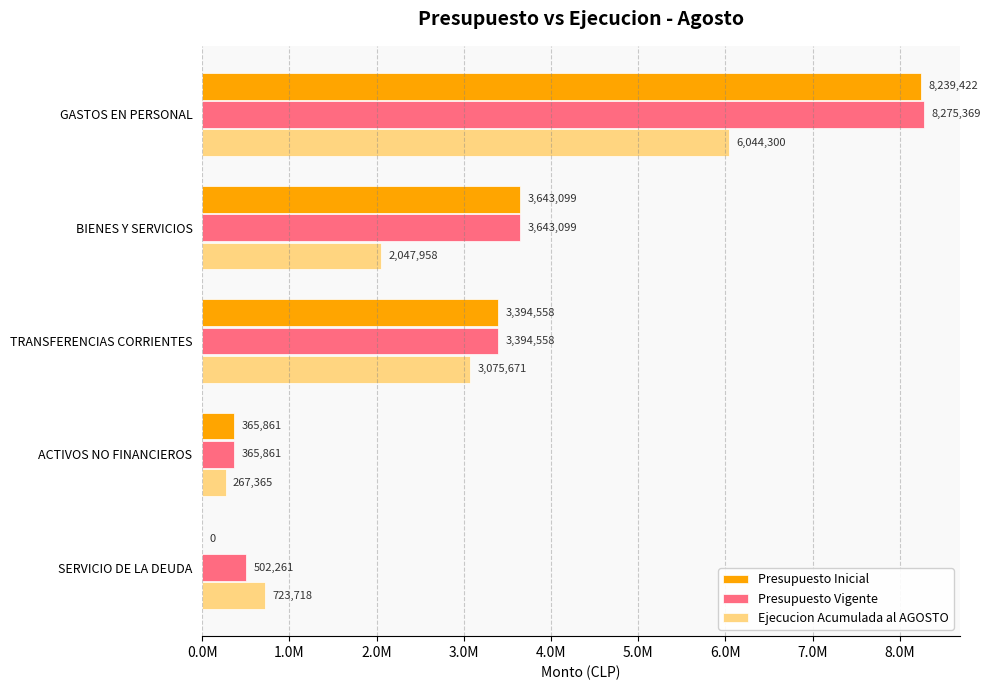

Which series has the largest total across all categories?

Presupuesto Vigente